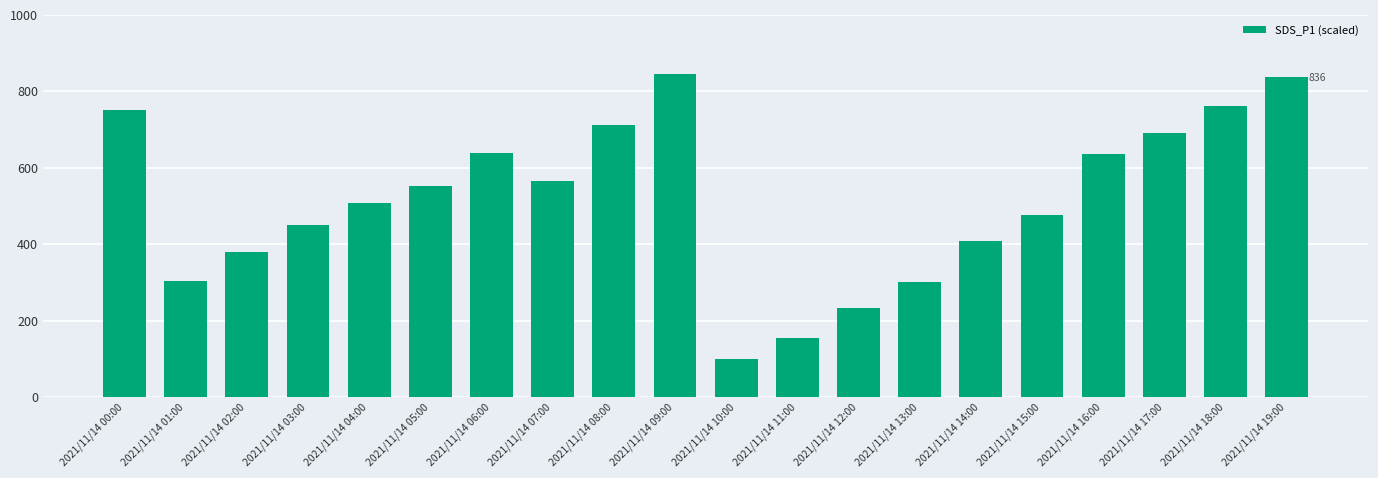

What is the label of the 6th bar from the right?

2021/11/14 14:00